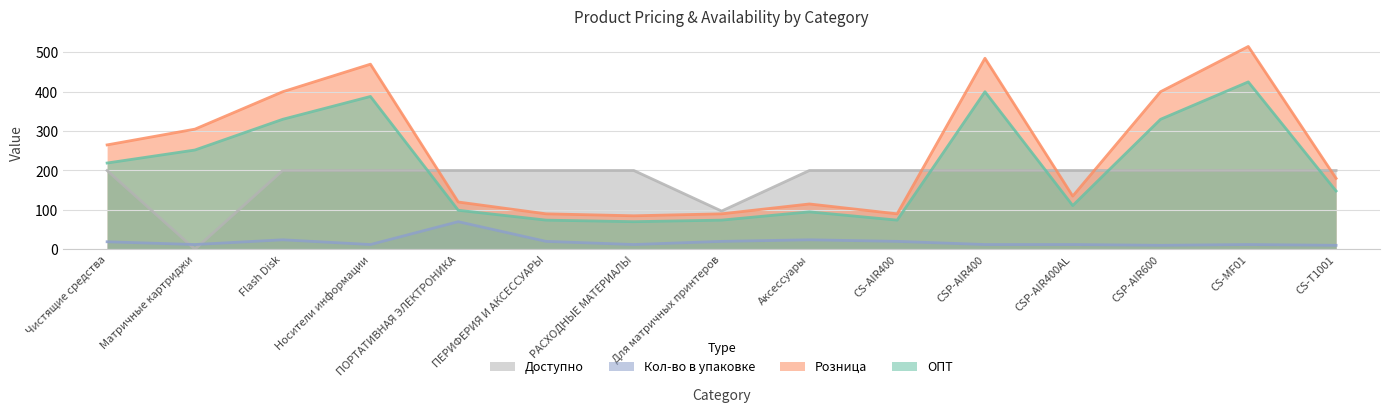

What is the label of the 13th point from the right?

Flash Disk